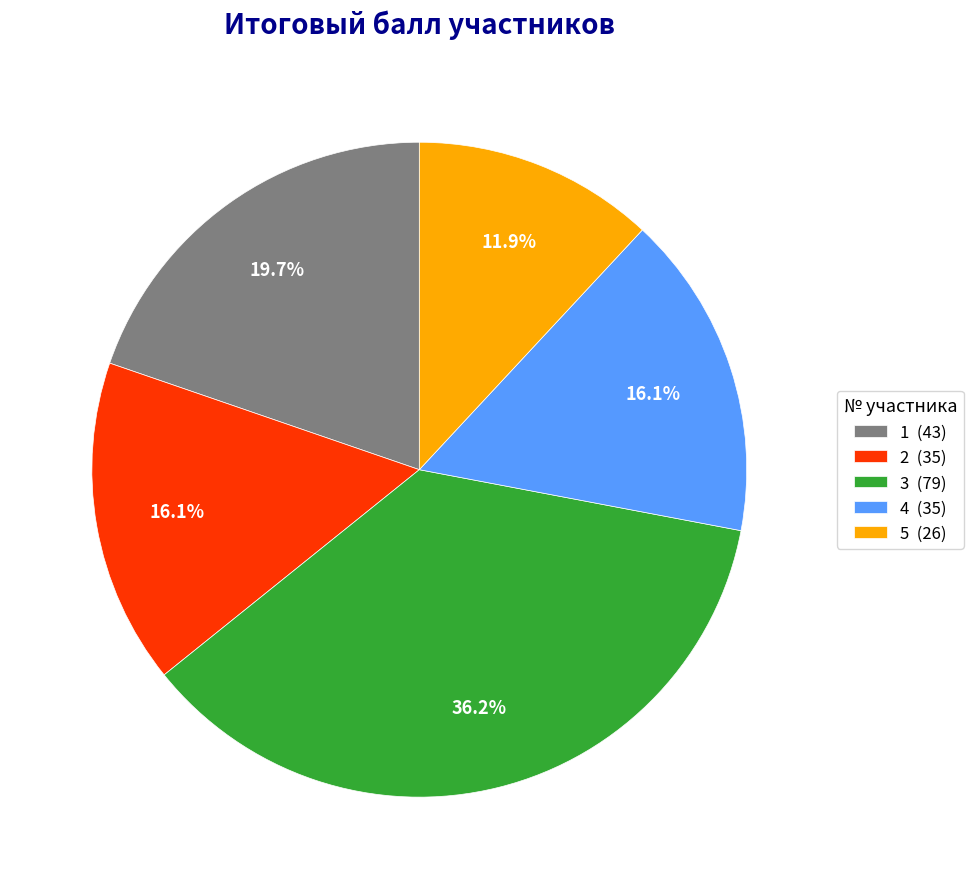

Does any single category account for the majority?

No